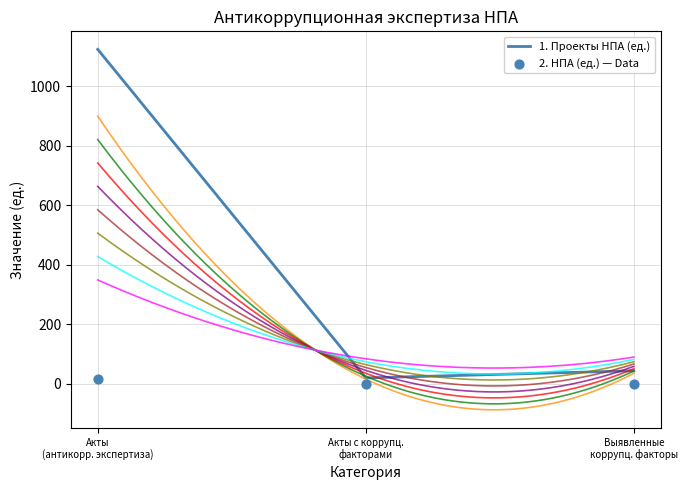

At which category is the sum across all series the highest?

Акты
(антикорр. экспертиза)